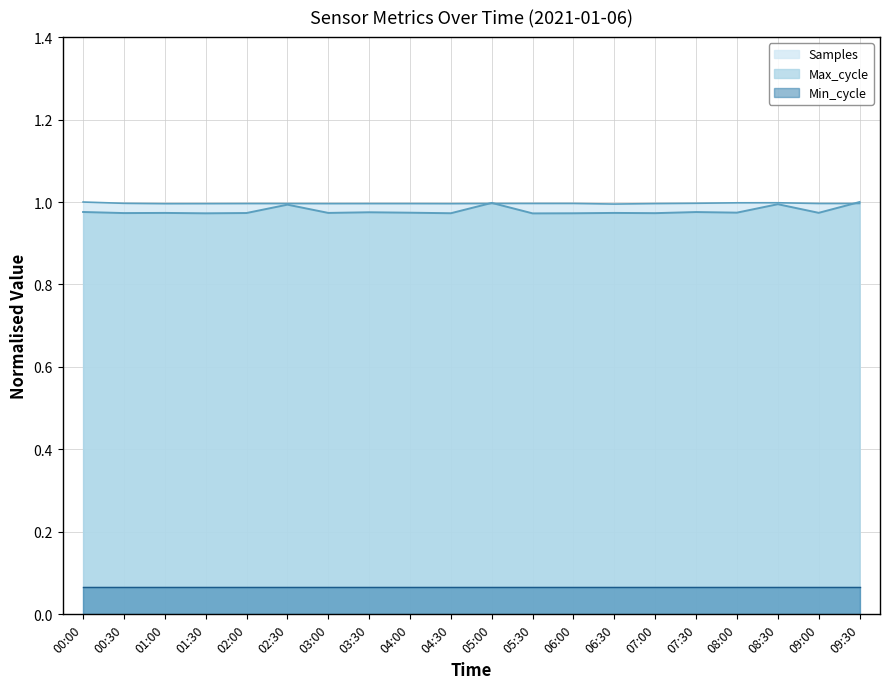

Is it true that Samples equals 1.0 at 06:30?

True